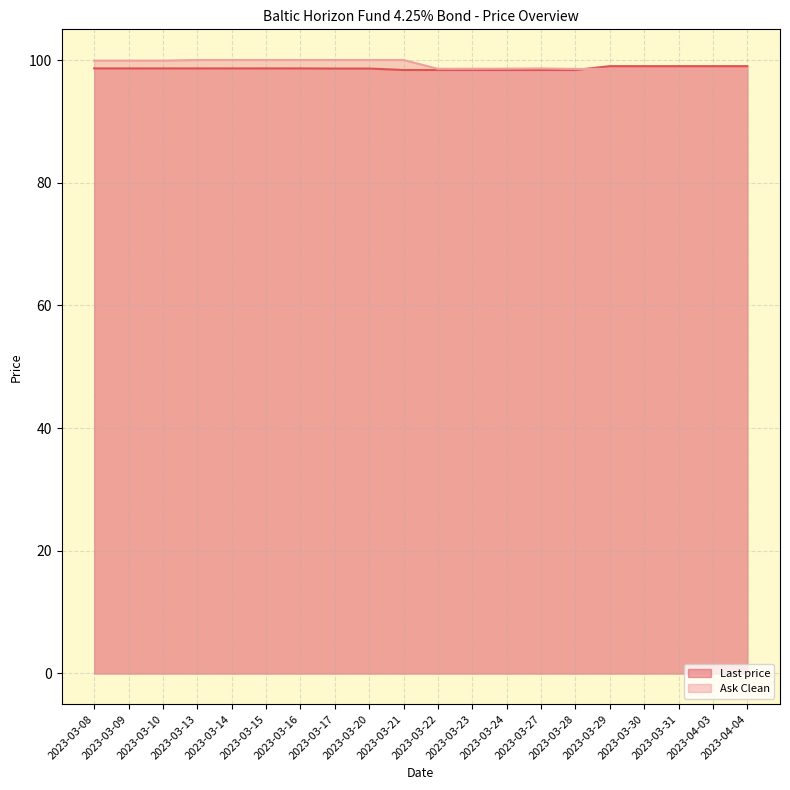

Between 2023-03-09 and 2023-03-08, which is larger?

2023-03-09